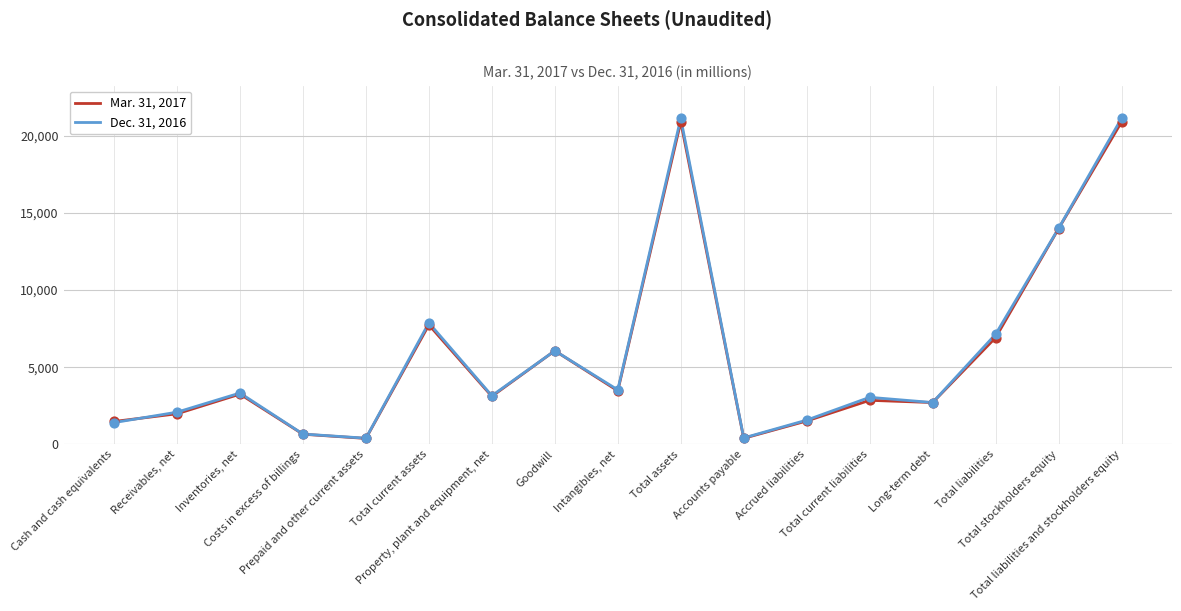

Which series reaches the minimum Y coordinate?

Mar. 31, 2017